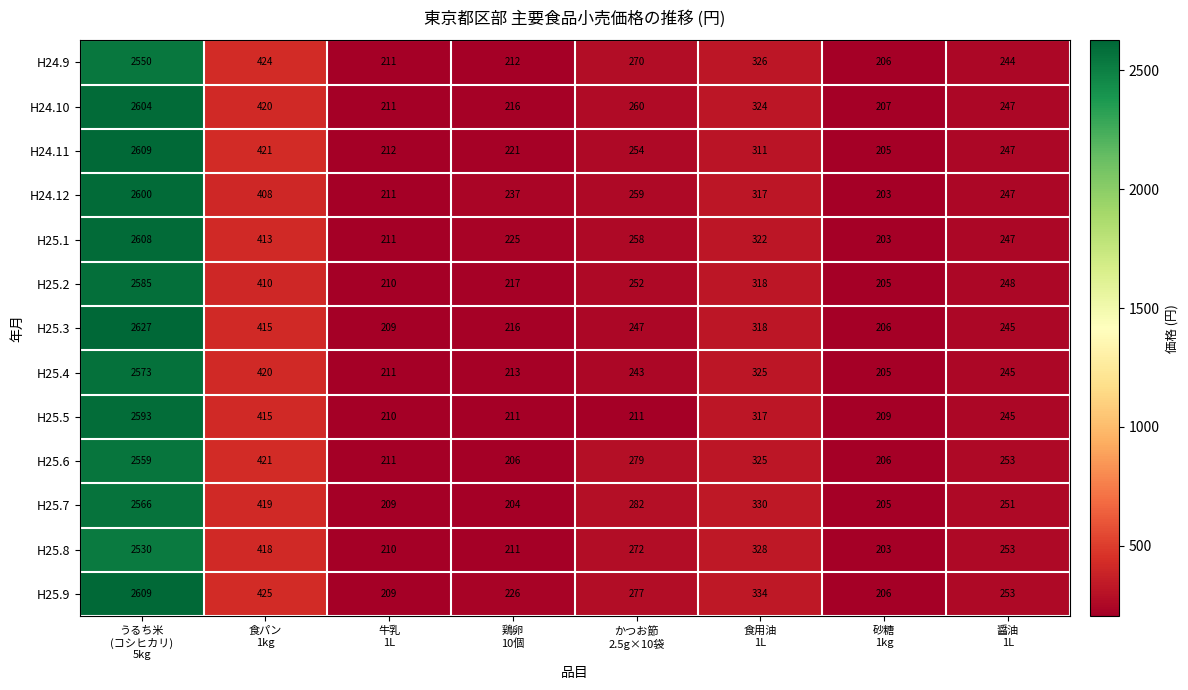

What is the average value of the H25.5 series?

551